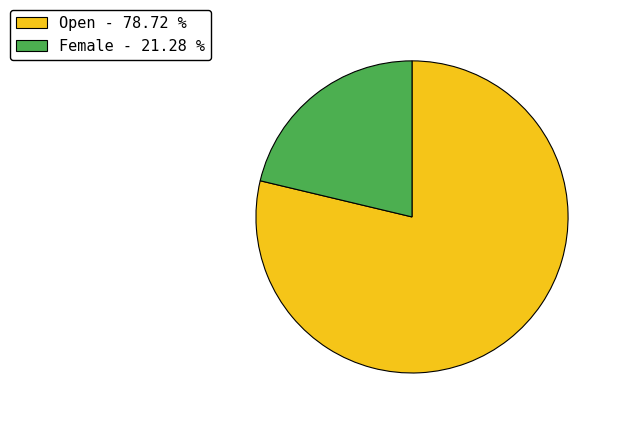

Is the sum of Open and Female greater than half?

Yes